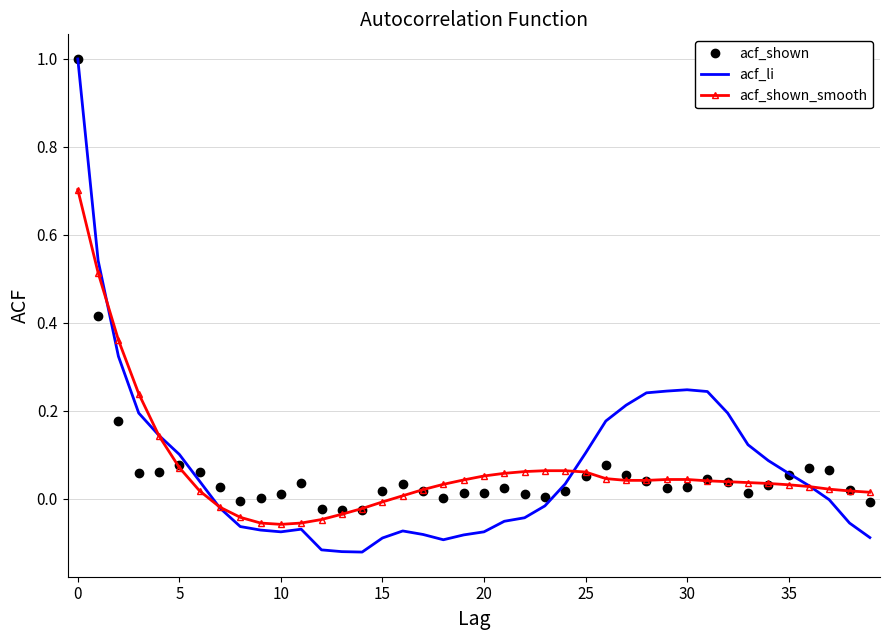

What is the maximum value shown in the chart?

1.0